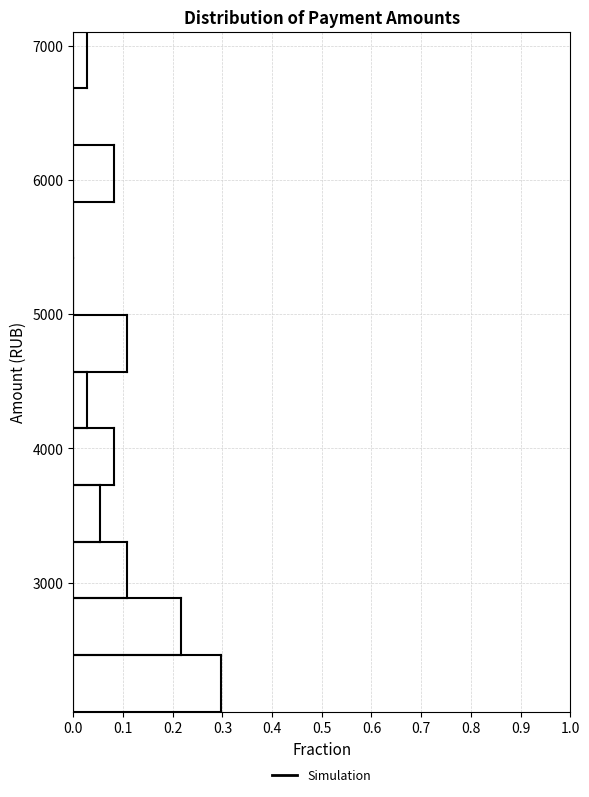

Over which range of the y-axis is the bar longest?

2000 to 2500